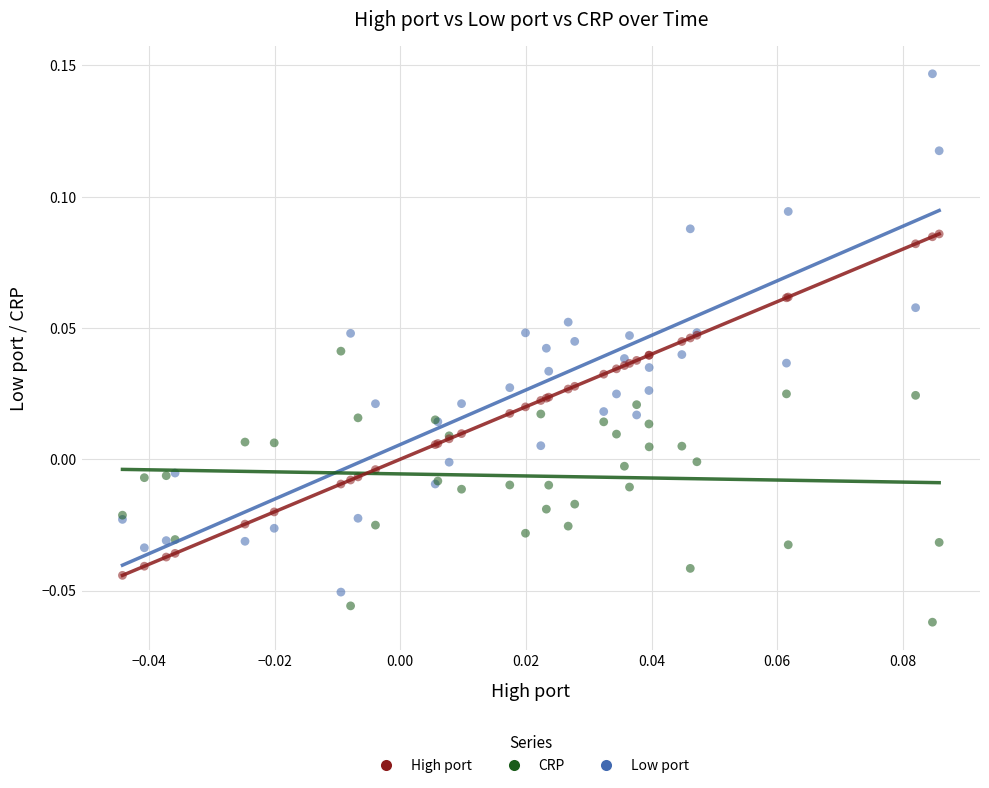

Which series contains the lowest Y value?

CRP